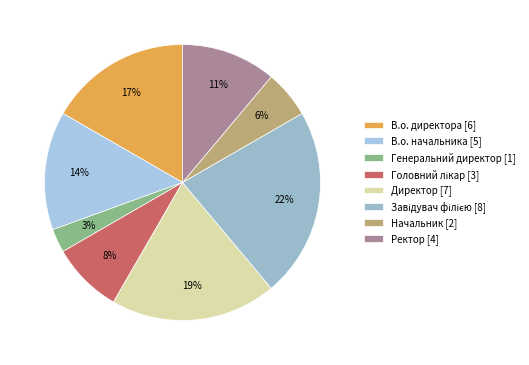

Does Ректор account for over 50% of the chart?

No